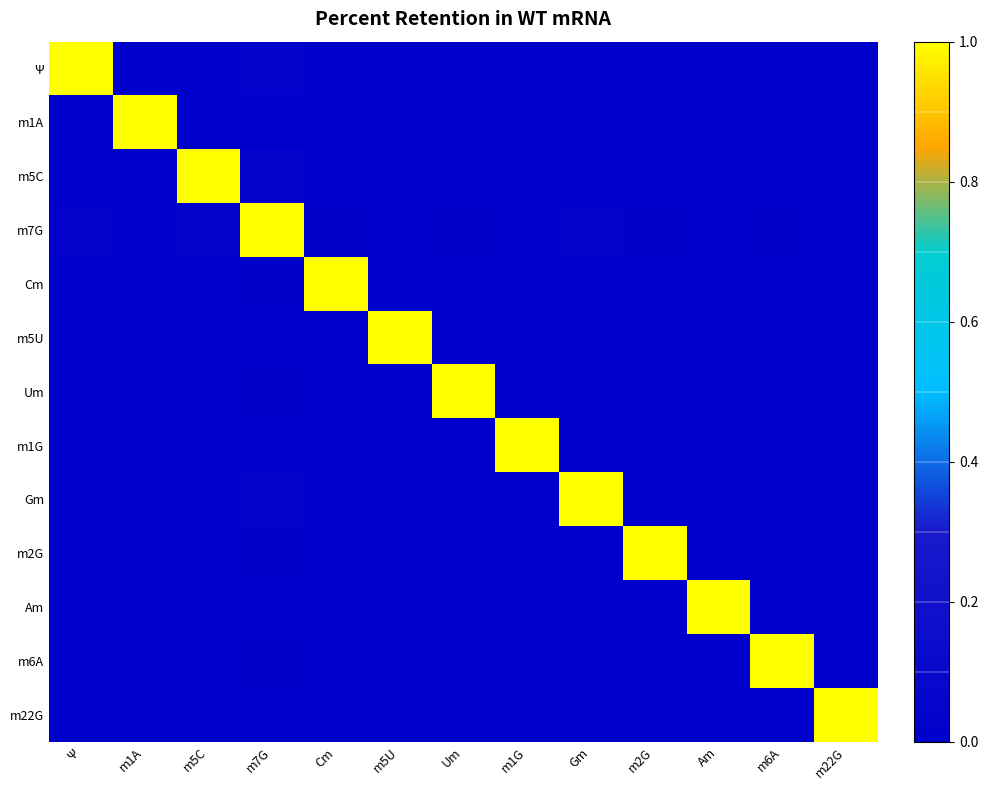

Reading left to right, list all the values displayed in this chart.

Ψ: Ψ=1.0	m1A=0.0	m5C=0.0	m7G=0.0	Cm=0.0	m5U=0.0	Um=0.0	m1G=0.0	Gm=0.0	m2G=0.0	Am=0.0	m6A=0.0	m22G=0.0
m1A: Ψ=0.0	m1A=1.0	m5C=0.0	m7G=0.0	Cm=0.0	m5U=0.0	Um=0.0	m1G=0.0	Gm=0.0	m2G=0.0	Am=0.0	m6A=0.0	m22G=0.0
m5C: Ψ=0.0	m1A=0.0	m5C=1.0	m7G=0.0	Cm=0.0	m5U=0.0	Um=0.0	m1G=0.0	Gm=0.0	m2G=0.0	Am=0.0	m6A=0.0	m22G=0.0
m7G: Ψ=0.0	m1A=0.0	m5C=0.0	m7G=1.0	Cm=0.0	m5U=0.0	Um=0.0	m1G=0.0	Gm=0.0	m2G=0.0	Am=0.0	m6A=0.0	m22G=0.0
Cm: Ψ=0.0	m1A=0.0	m5C=0.0	m7G=0.0	Cm=1.0	m5U=0.0	Um=0.0	m1G=0.0	Gm=0.0	m2G=0.0	Am=0.0	m6A=0.0	m22G=0.0
m5U: Ψ=0.0	m1A=0.0	m5C=0.0	m7G=0.0	Cm=0.0	m5U=1.0	Um=0.0	m1G=0.0	Gm=0.0	m2G=0.0	Am=0.0	m6A=0.0	m22G=0.0
Um: Ψ=0.0	m1A=0.0	m5C=0.0	m7G=0.0	Cm=0.0	m5U=0.0	Um=1.0	m1G=0.0	Gm=0.0	m2G=0.0	Am=0.0	m6A=0.0	m22G=0.0
m1G: Ψ=0.0	m1A=0.0	m5C=0.0	m7G=0.0	Cm=0.0	m5U=0.0	Um=0.0	m1G=1.0	Gm=0.0	m2G=0.0	Am=0.0	m6A=0.0	m22G=0.0
Gm: Ψ=0.0	m1A=0.0	m5C=0.0	m7G=0.0	Cm=0.0	m5U=0.0	Um=0.0	m1G=0.0	Gm=1.0	m2G=0.0	Am=0.0	m6A=0.0	m22G=0.0
m2G: Ψ=0.0	m1A=0.0	m5C=0.0	m7G=0.0	Cm=0.0	m5U=0.0	Um=0.0	m1G=0.0	Gm=0.0	m2G=1.0	Am=0.0	m6A=0.0	m22G=0.0
Am: Ψ=0.0	m1A=0.0	m5C=0.0	m7G=0.0	Cm=0.0	m5U=0.0	Um=0.0	m1G=0.0	Gm=0.0	m2G=0.0	Am=1.0	m6A=0.0	m22G=0.0
m6A: Ψ=0.0	m1A=0.0	m5C=0.0	m7G=0.0	Cm=0.0	m5U=0.0	Um=0.0	m1G=0.0	Gm=0.0	m2G=0.0	Am=0.0	m6A=1.0	m22G=0.0
m22G: Ψ=0.0	m1A=0.0	m5C=0.0	m7G=0.0	Cm=0.0	m5U=0.0	Um=0.0	m1G=0.0	Gm=0.0	m2G=0.0	Am=0.0	m6A=0.0	m22G=1.0